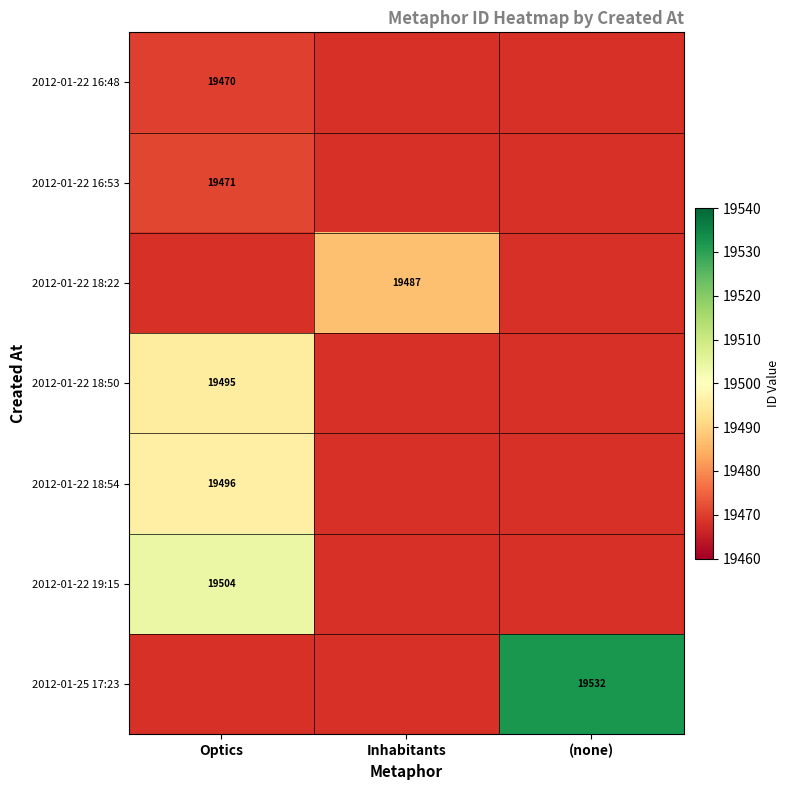

The 2012-01-22 18:50 series shows 29225 at Optics. True or false?

False